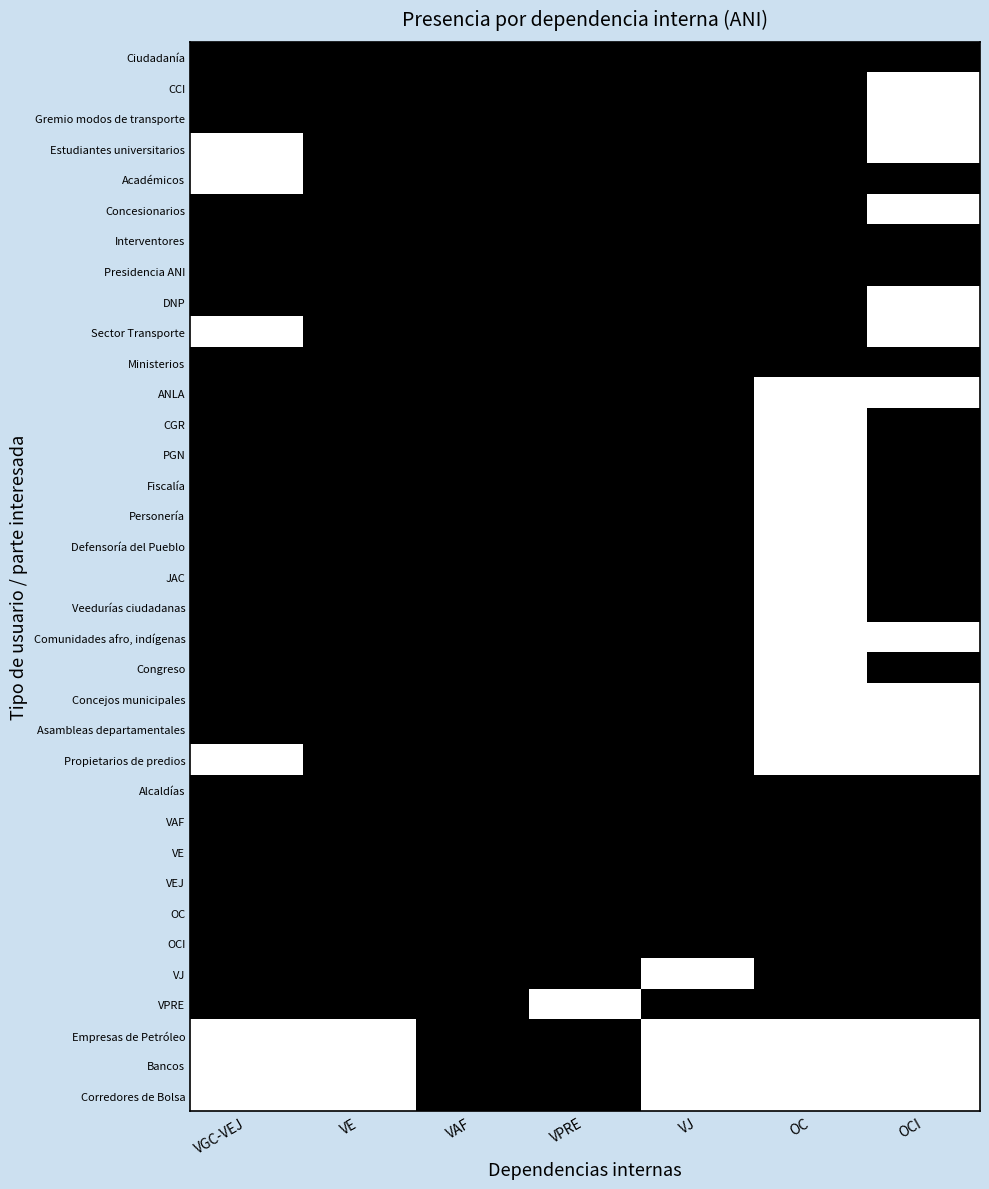

At which category does the chart reach its minimum across all series?

VGC-VEJ